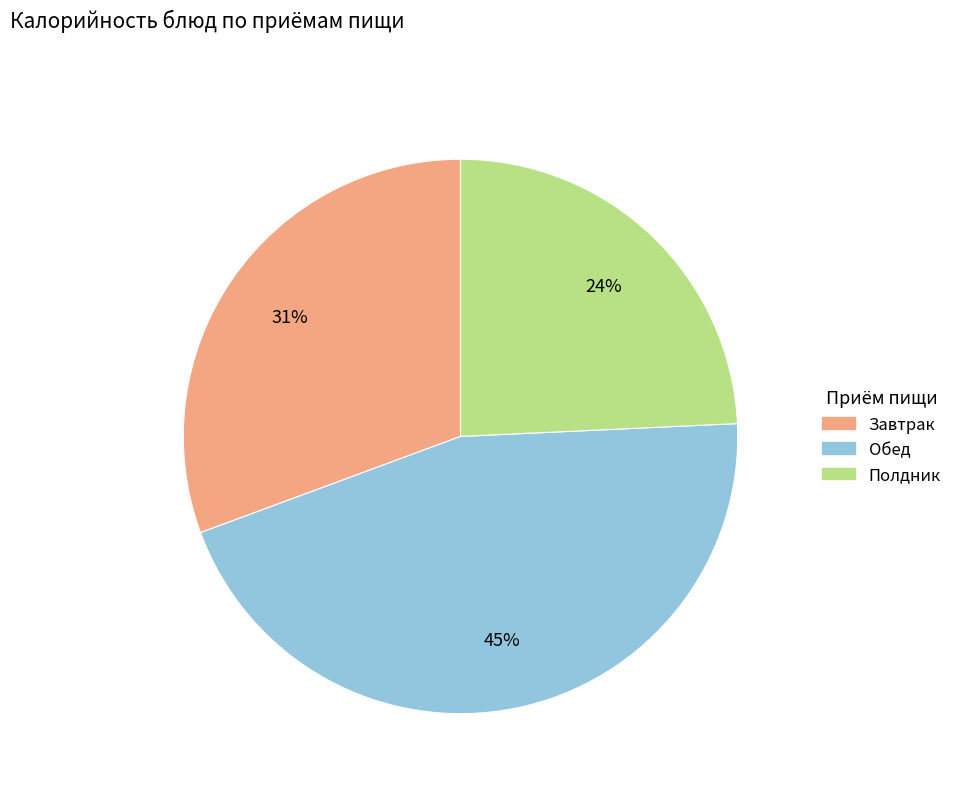

To the nearest percent, what is the difference between the largest and smallest slice percentages?

21%